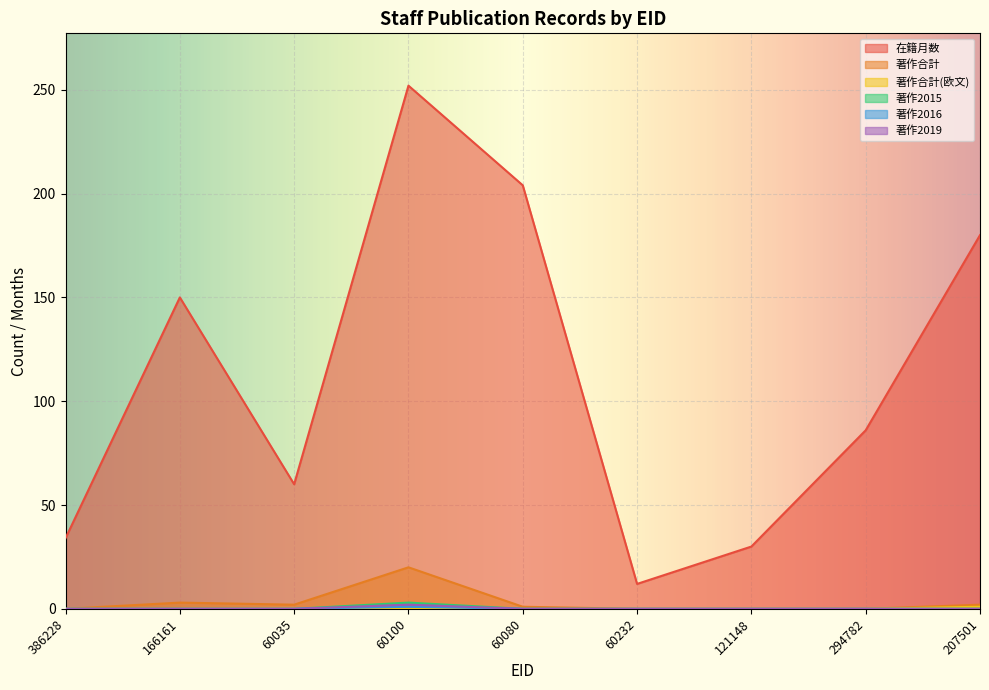

What are all the series names shown in the legend?

在籍月数, 著作合計, 著作合計(欧文), 著作2015, 著作2016, 著作2019